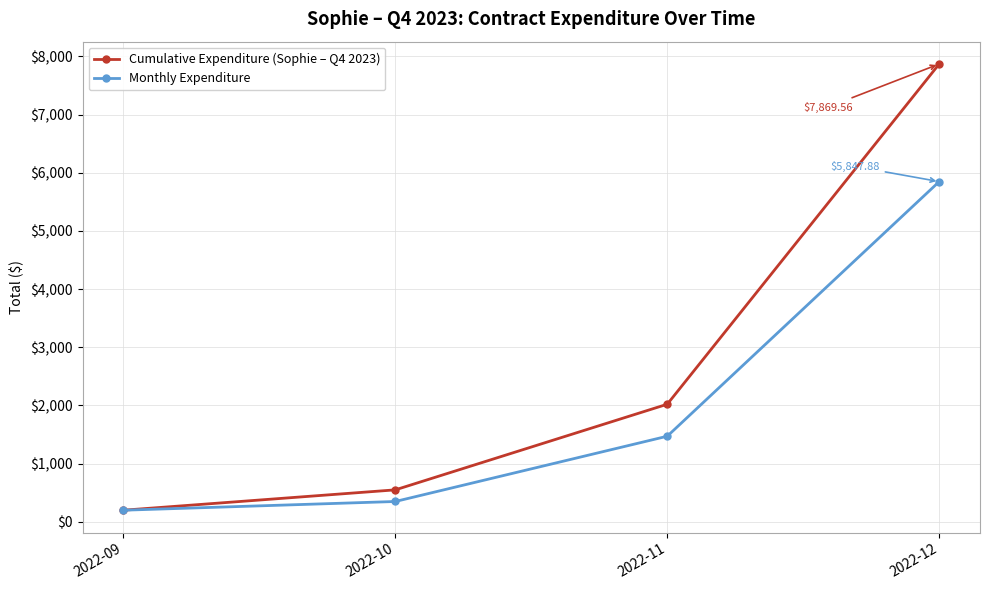

Which series changed the most between 2022-09 and 2022-11?

Cumulative Expenditure (Sophie – Q4 2023)